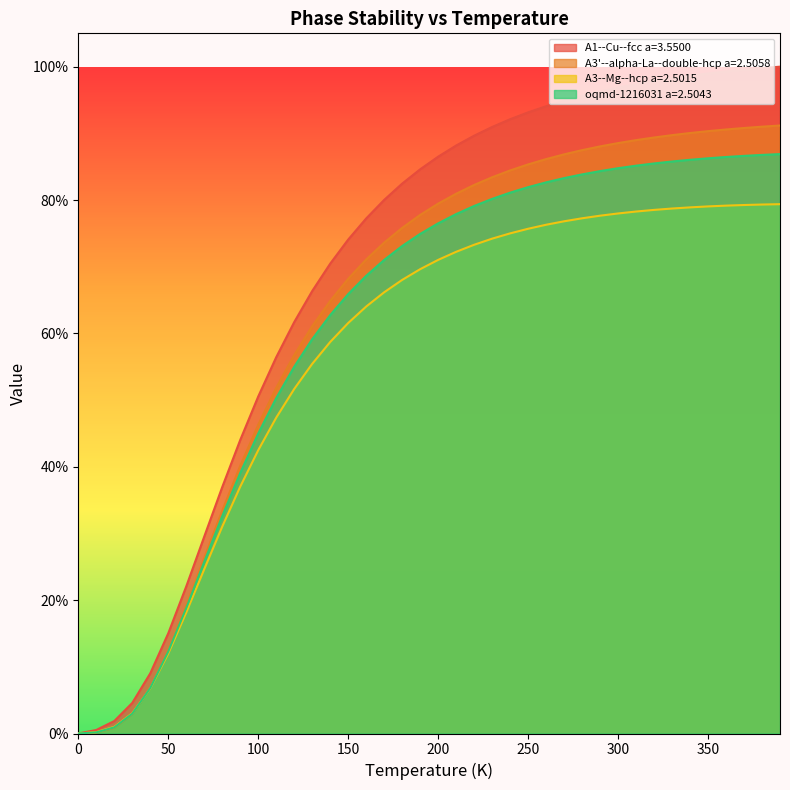

What are all the series names shown in the legend?

A1--Cu--fcc a=3.5500, A3'--alpha-La--double-hcp a=2.5058, A3--Mg--hcp a=2.5015, oqmd-1216031 a=2.5043